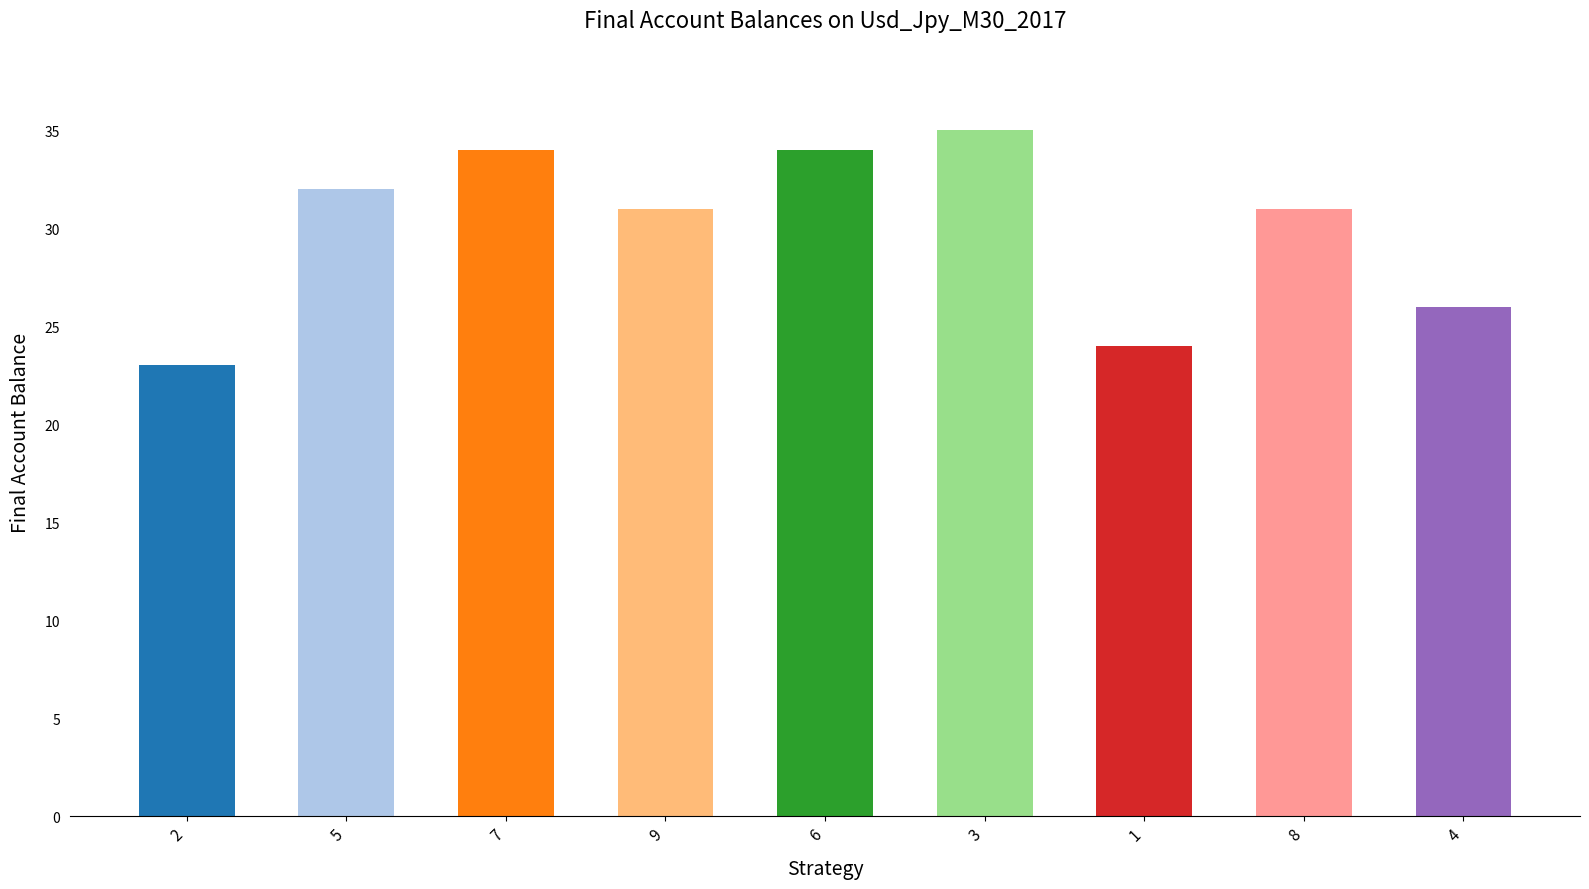

What is the label of the 1st bar from the left?

2